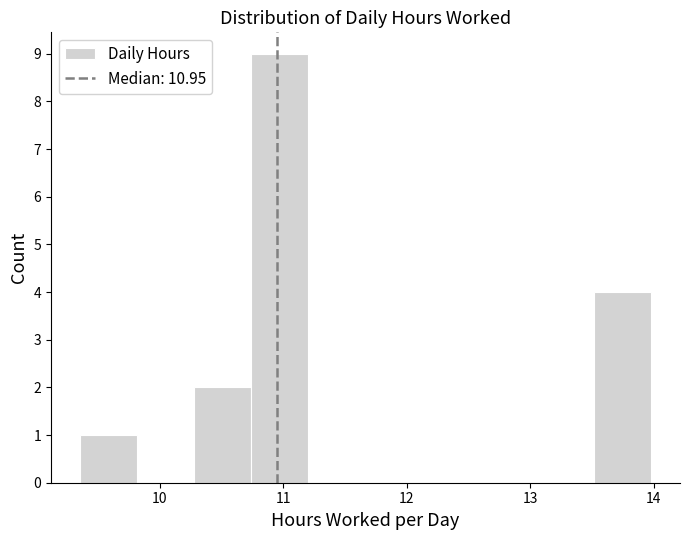

Which range on the x-axis has the tallest bar?

10.7 to 11.2